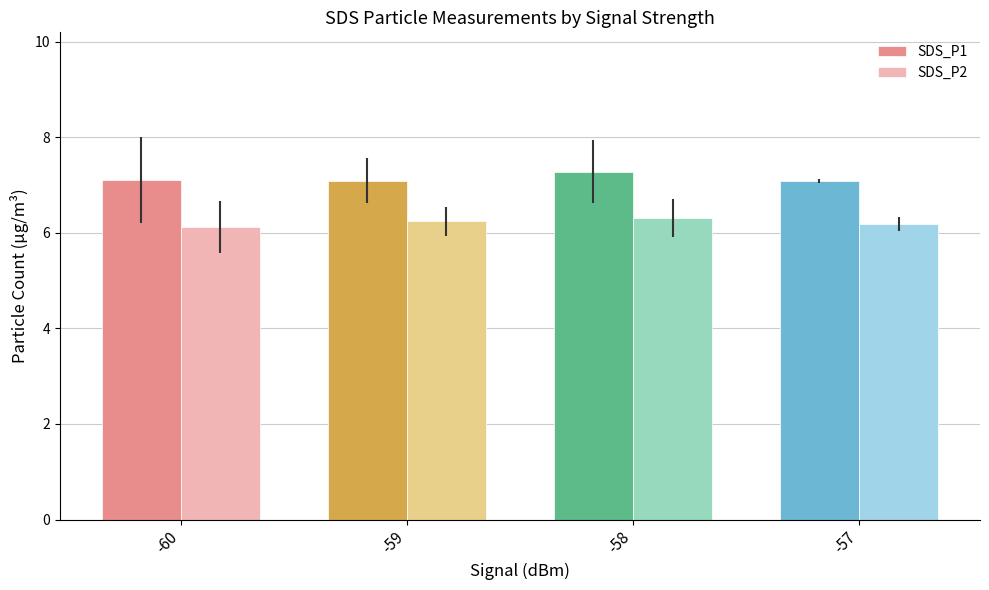

At how many categories does at least one series exceed 7?

4